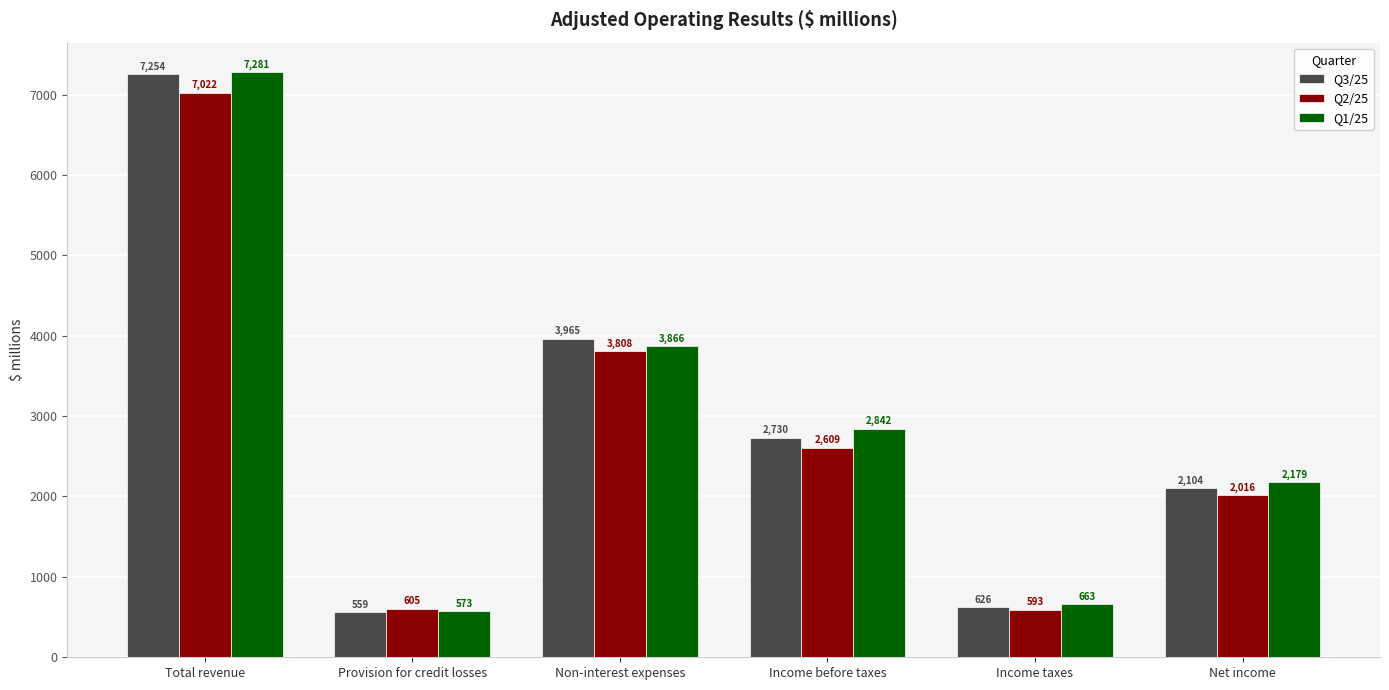

At which category is the sum across all series the highest?

Total revenue